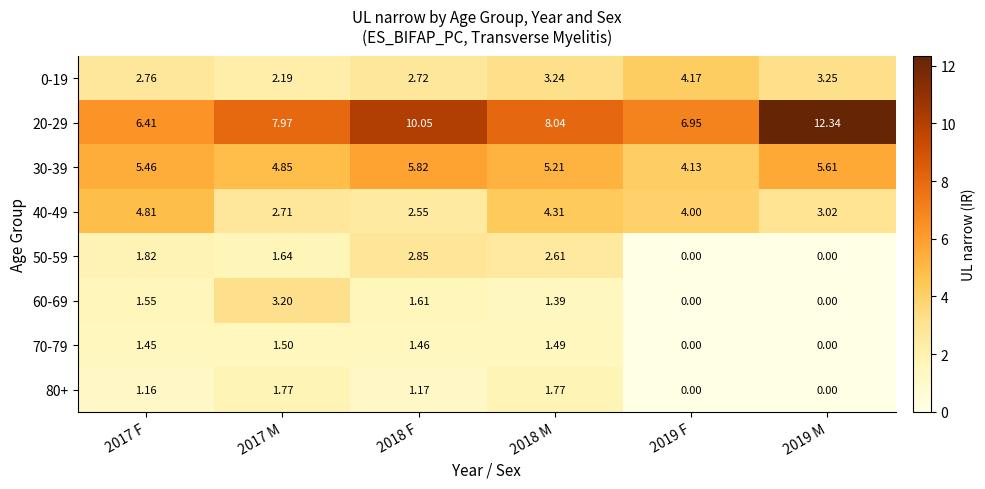

Is the value of 20-29 at 2018 F greater than the value of 50-59 at 2019 M?

Yes